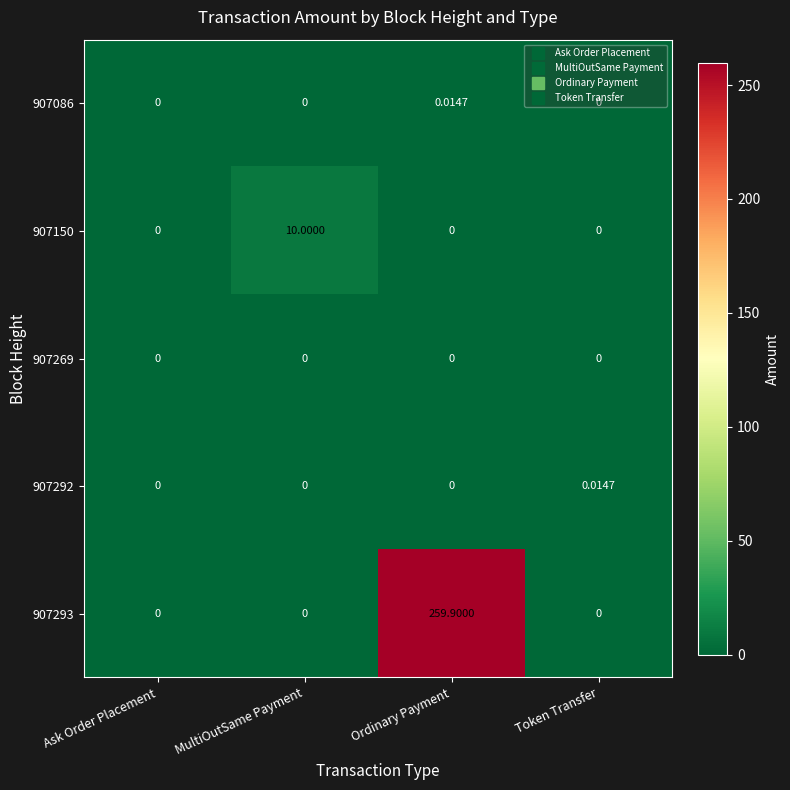

What is the spread (max minus min) of values at MultiOutSame Payment?

10.0